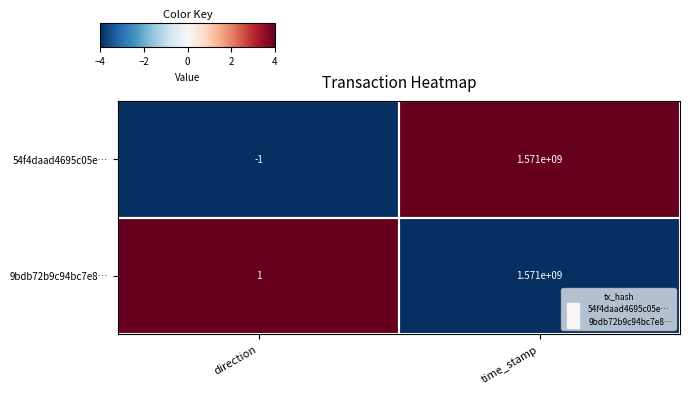

The 9bdb72b9c94bc7e8… series shows 1 at direction. True or false?

True